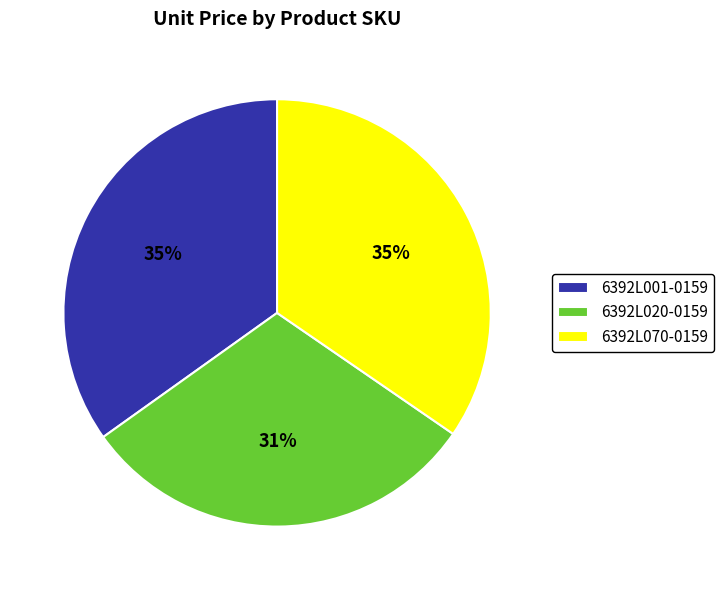

To the nearest percent, what is the difference between the largest and smallest slice percentages?

4%